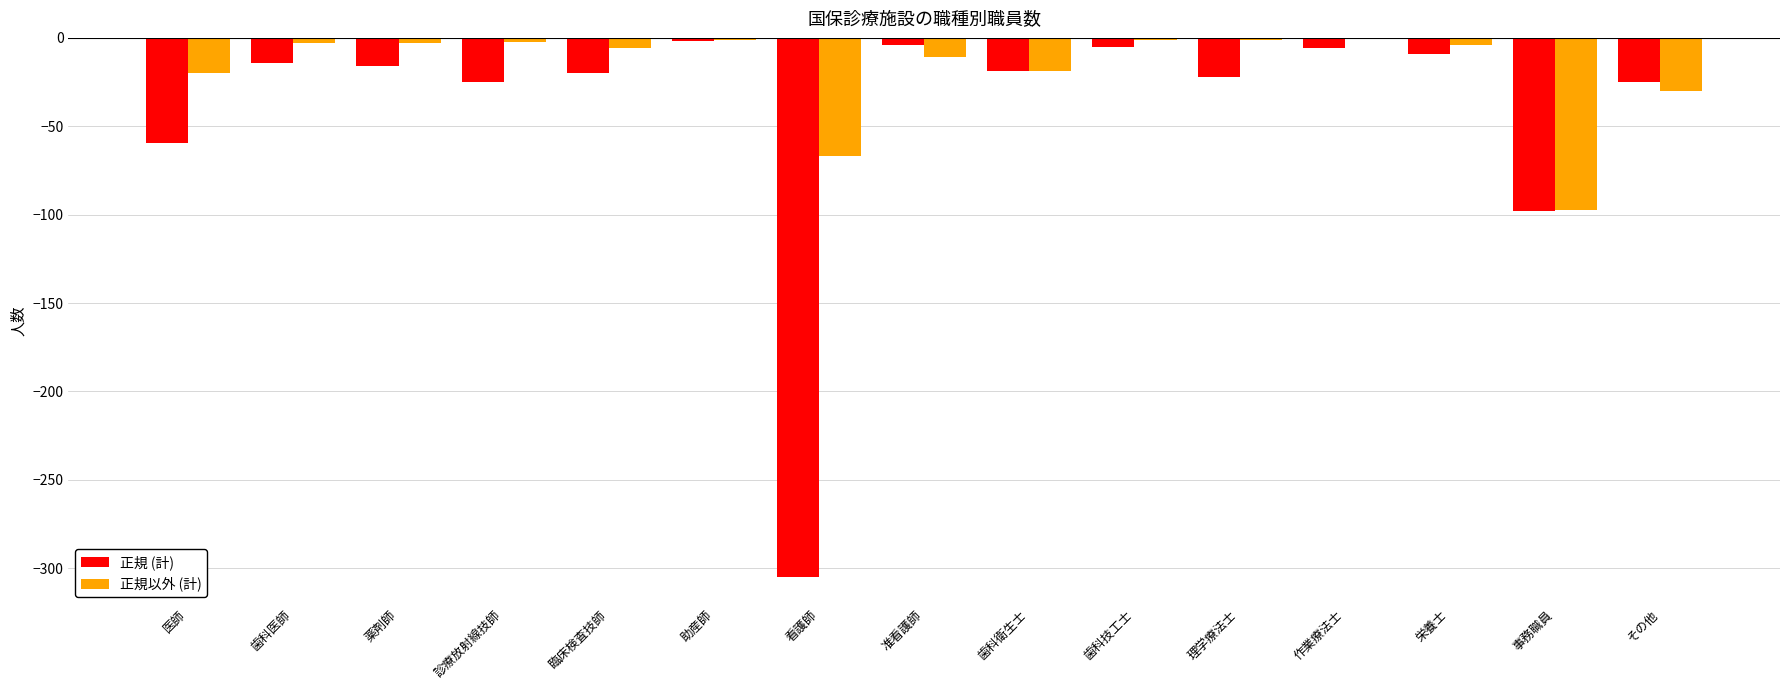

What is the approximate value of 正規以外 (計) at 医師?

-20.1